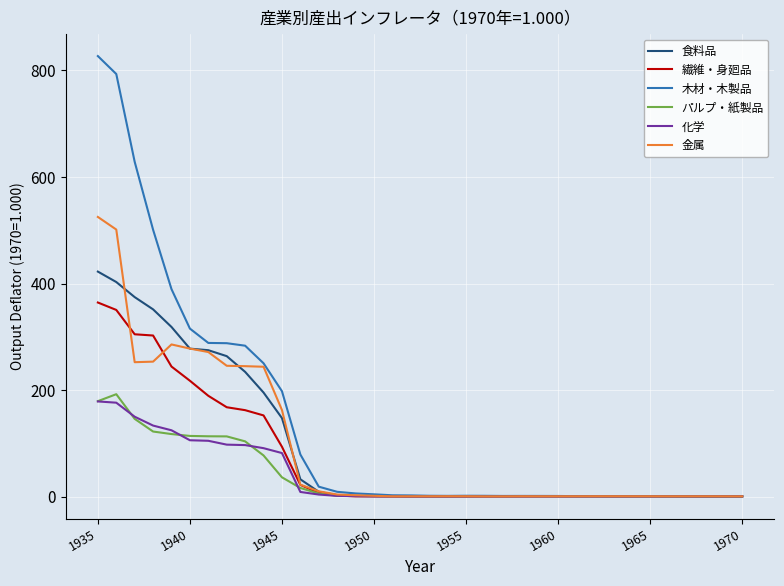

How many values in the 木材・木製品 series are below 2?

15